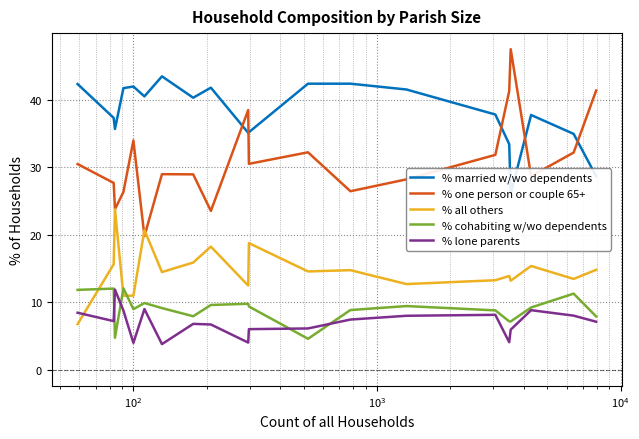

How many lines are shown in the chart?

5